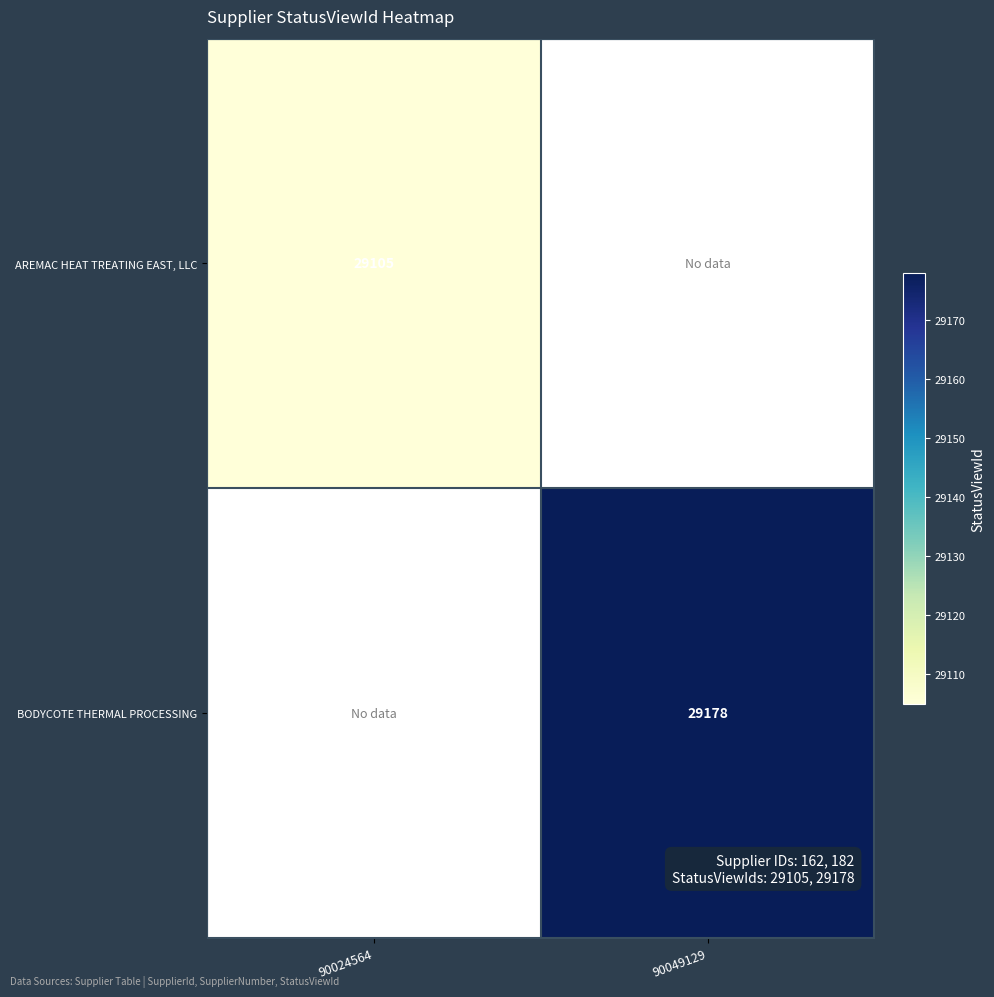

How many categories are shown in the chart?

2